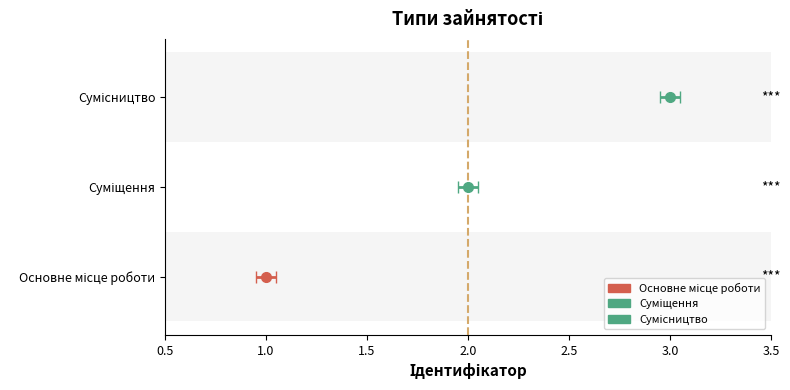

What is the greatest value displayed?

3